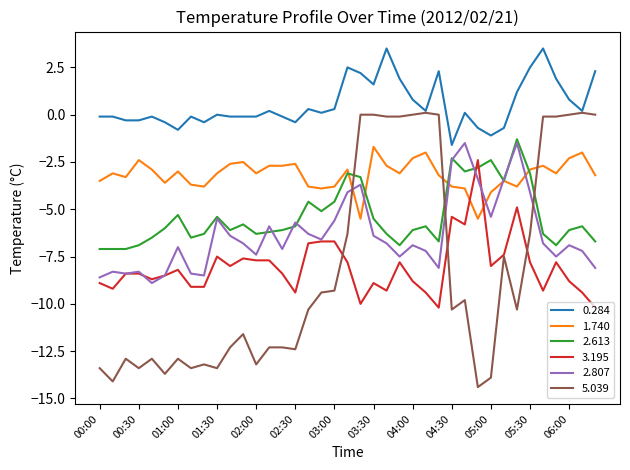

What is the minimum value for 2.613?

-7.1